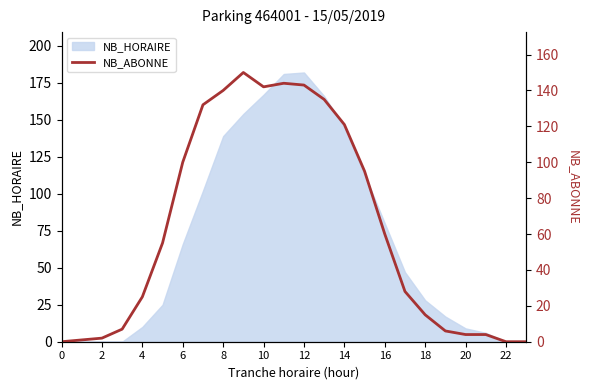

How many positive values are there?

21